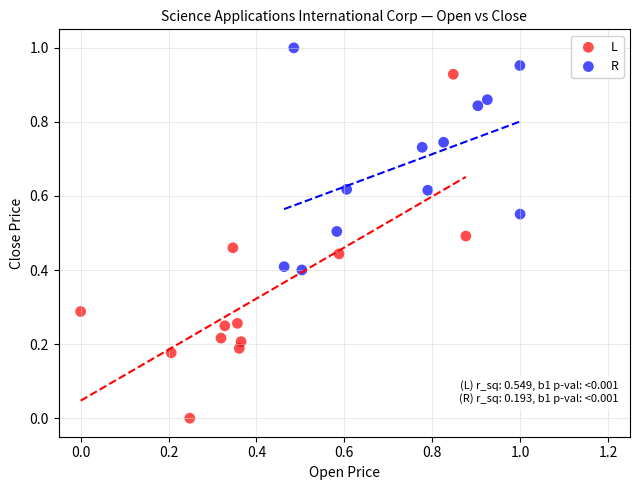

Which series contains the highest Y value?

R